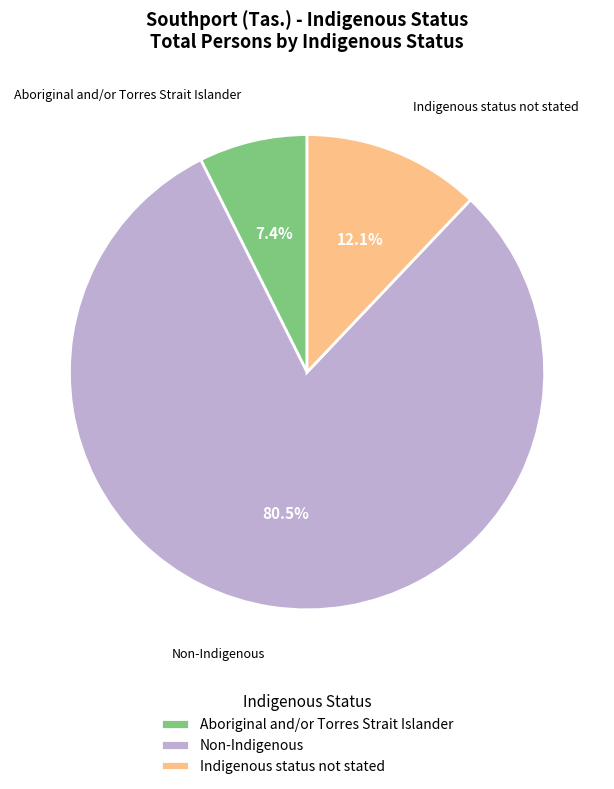

What is the majority slice?

Non-Indigenous